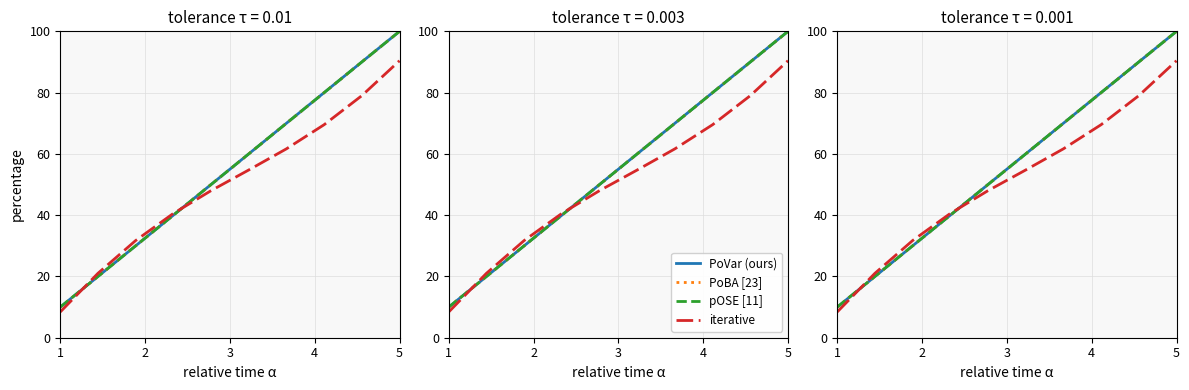

What is the maximum value for iterative?

90.4